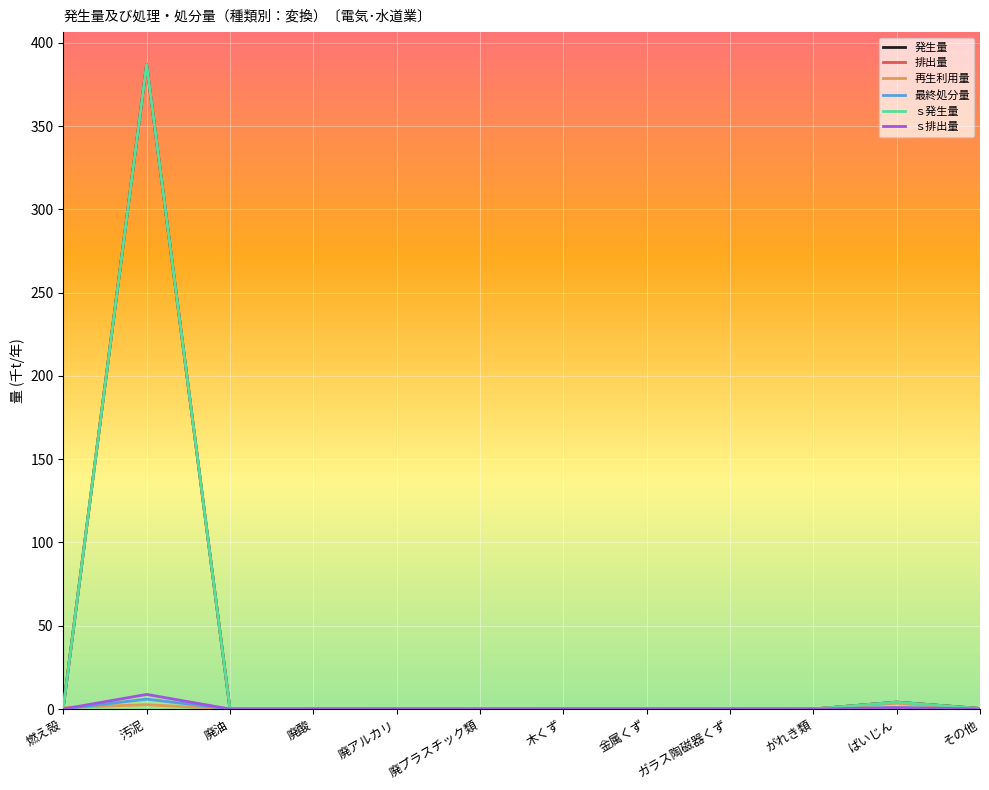

Does the chart display data point markers on the line(s)?

No